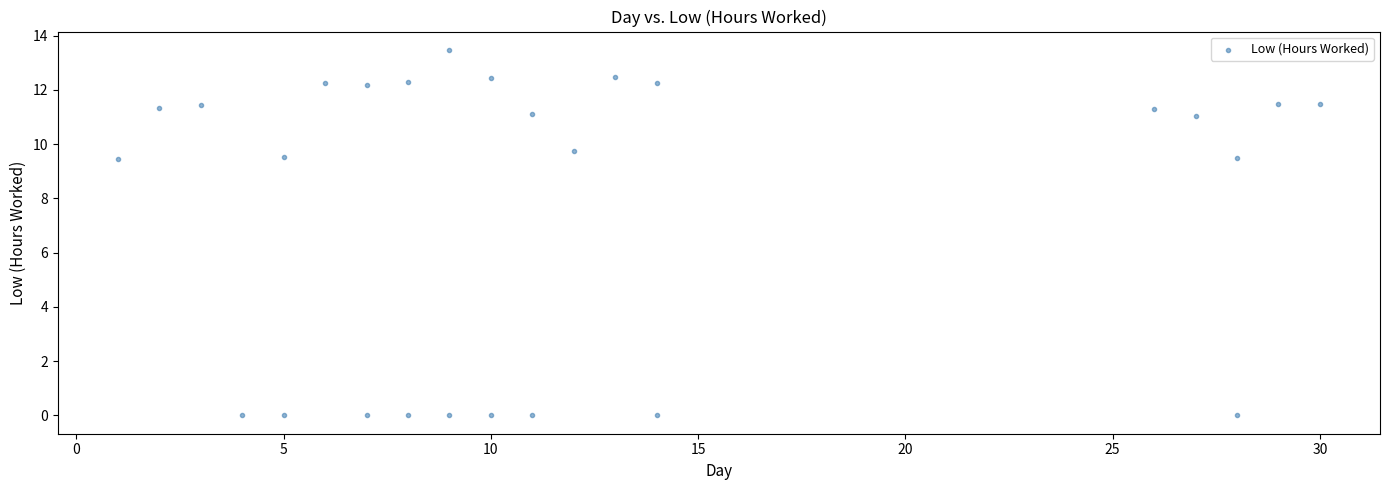

What is the range of Y values (max minus min)?

13.5